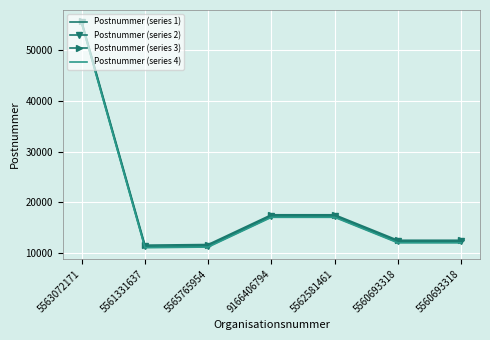

What is the label of the 5th point from the left?

5562581461